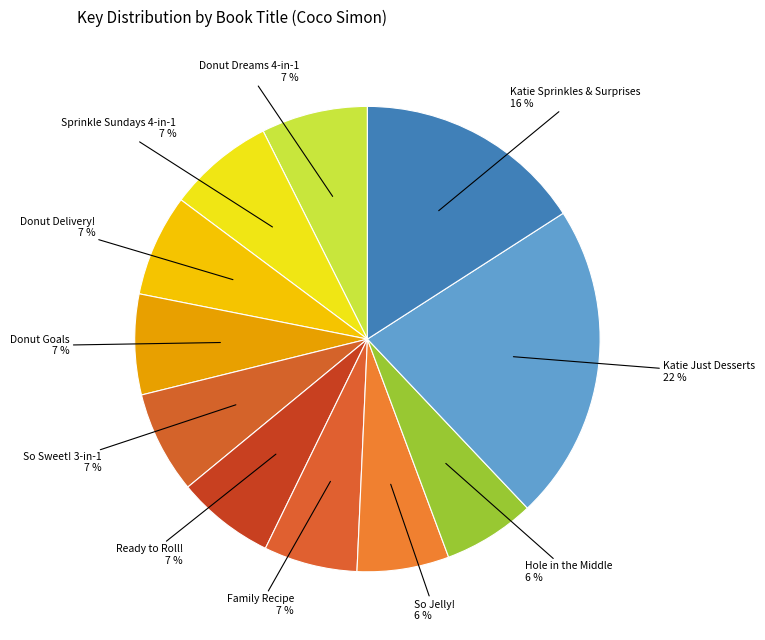

Count the number of slices in the pie.

11